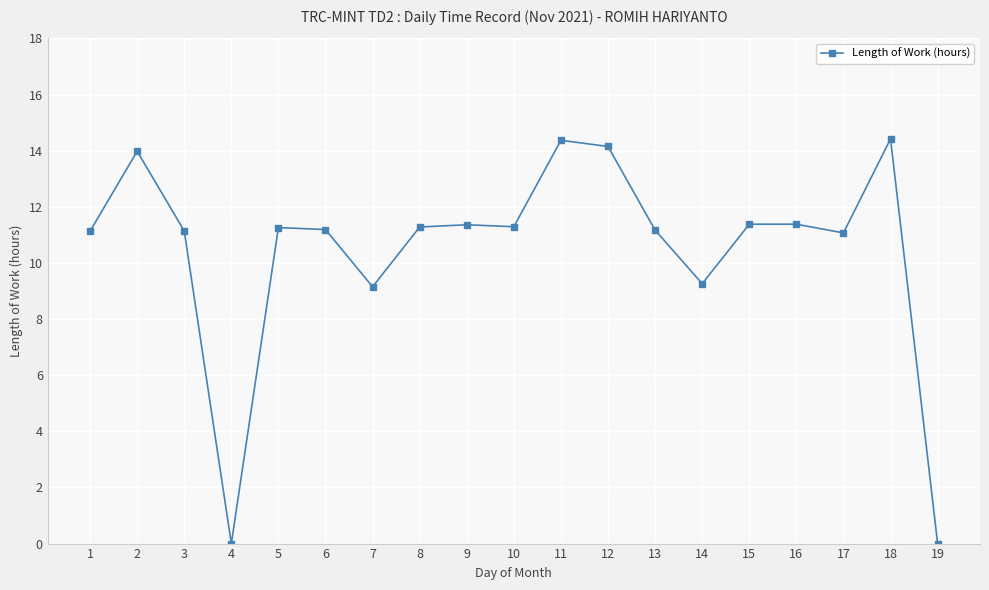

What is the value of the 3rd point from the left?

11.1